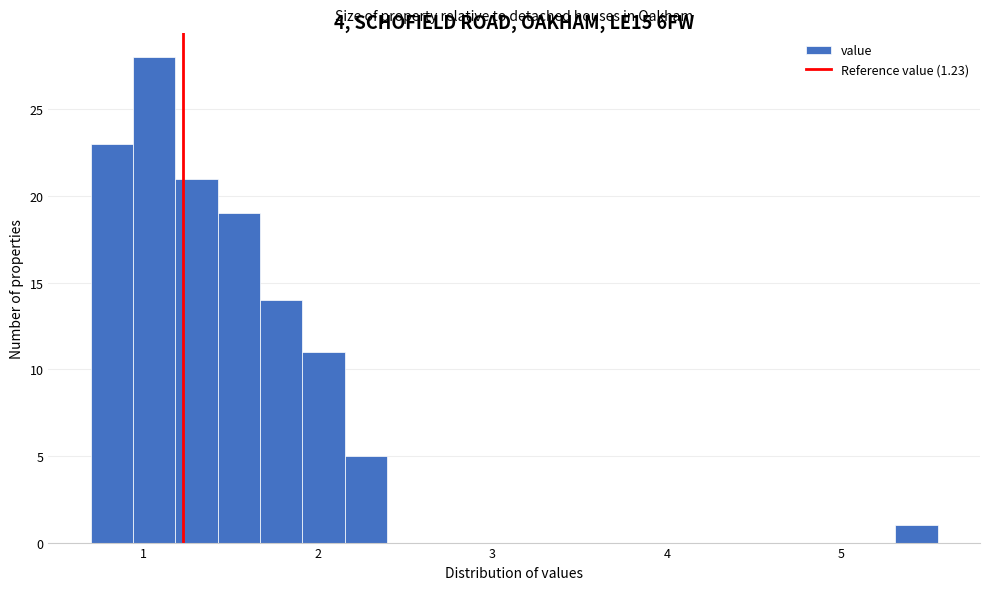

Read against the x-axis, roughly where is the centre of the tallest bar?

1.1